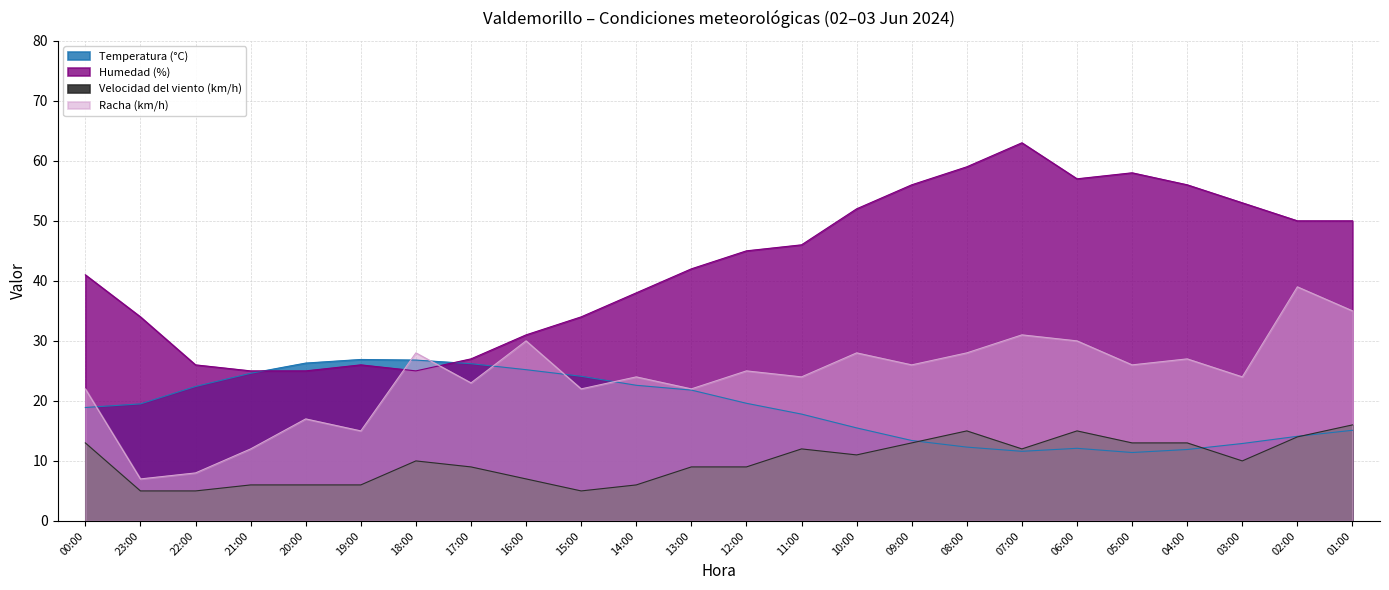

Is the value of Racha (km/h) at 00:00 greater than the value of Humedad (%) at 16:00?

No